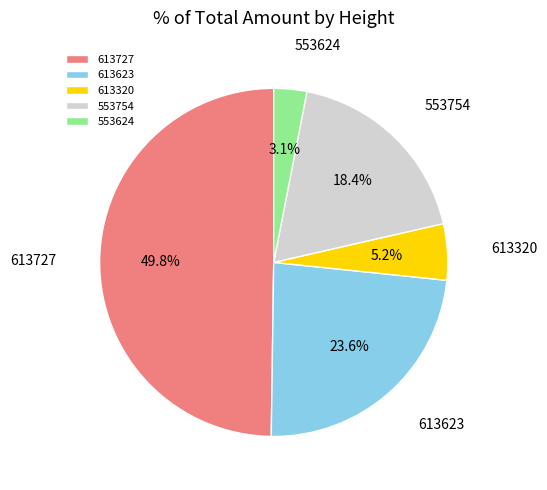

Which has a higher value, 553624 or 613727?

613727